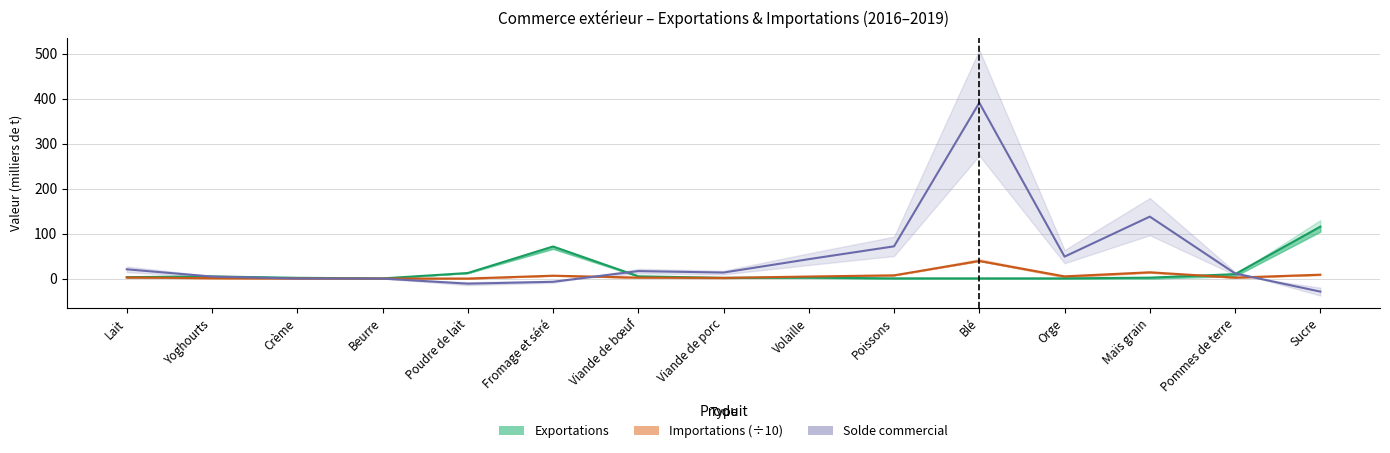

At how many categories does at least one series exceed 197?

1